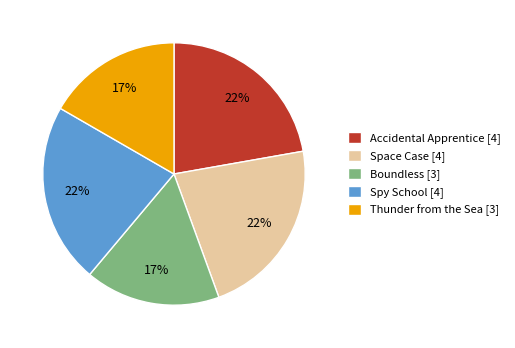

To the nearest percent, what percentage of the pie is Space Case?

22%